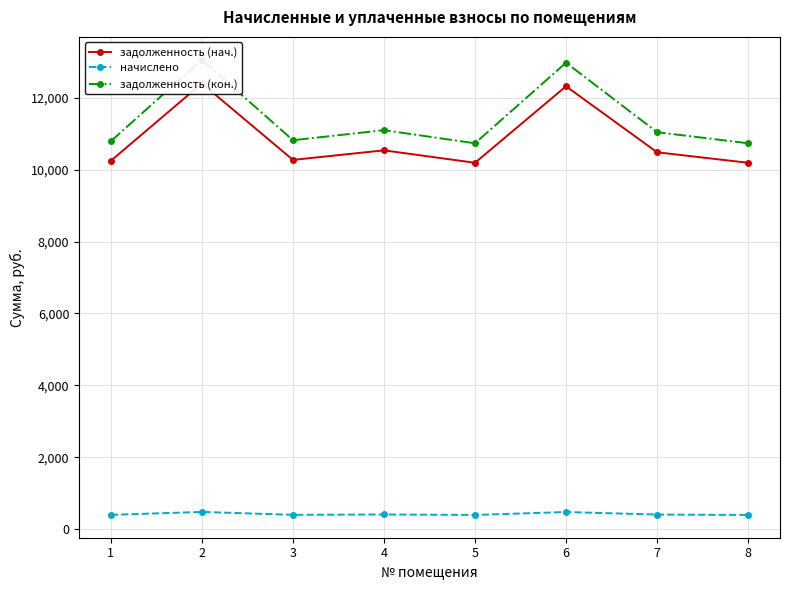

What is the spread (max minus min) of values at 7?

10640.6